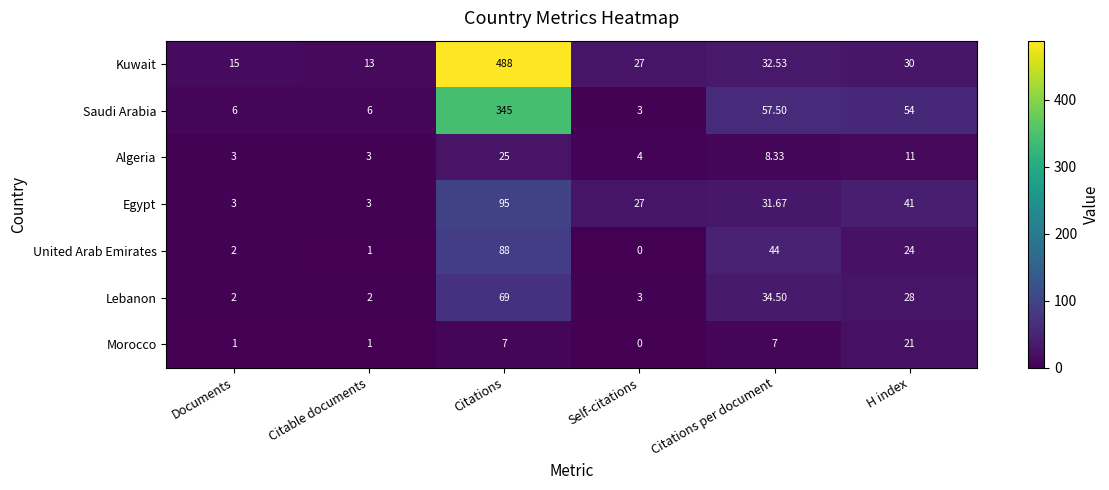

At which label does Egypt first exceed 31?

Citations